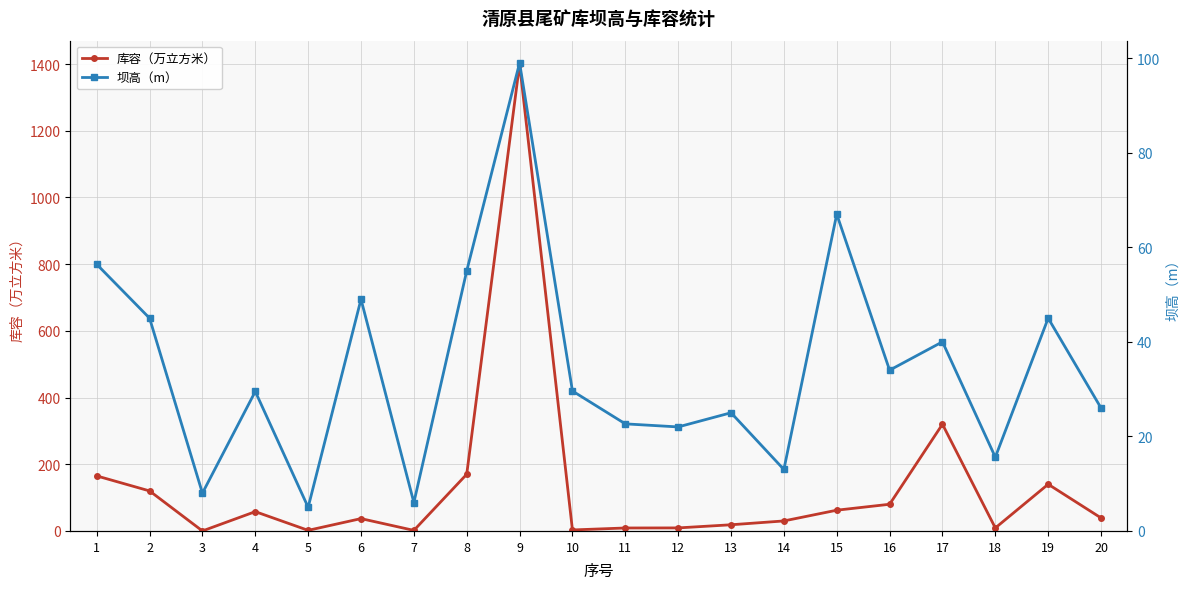

What is the maximum value shown in the chart?

1400.0